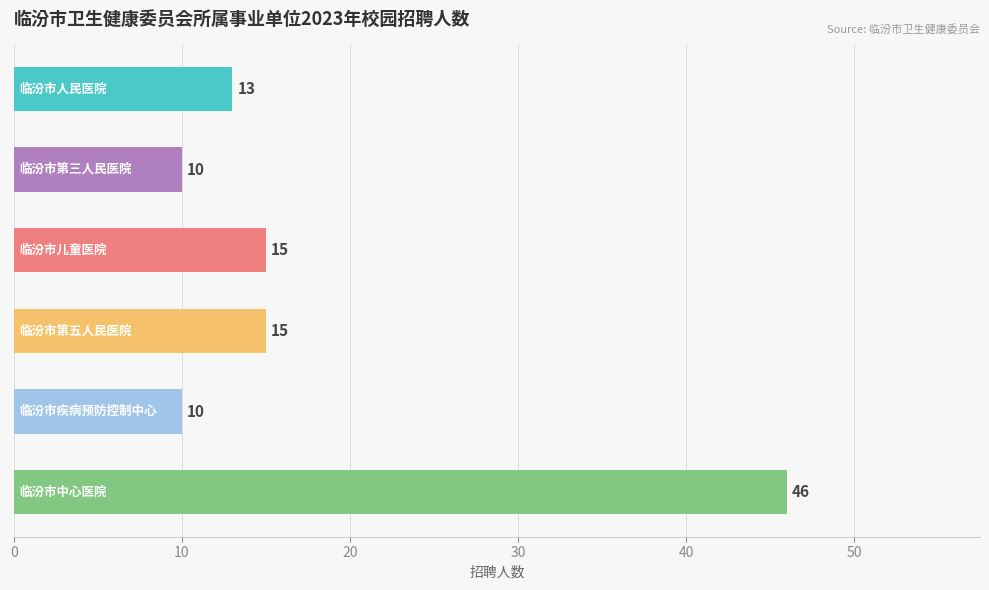

What is the maximum value shown in the chart?

46